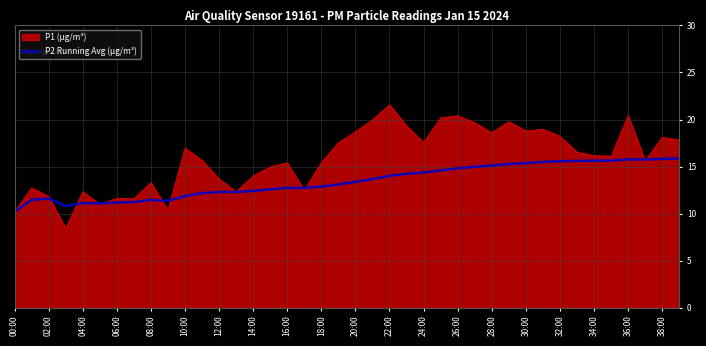

What is the maximum value for P2 Running Avg (µg/m³)?

15.9